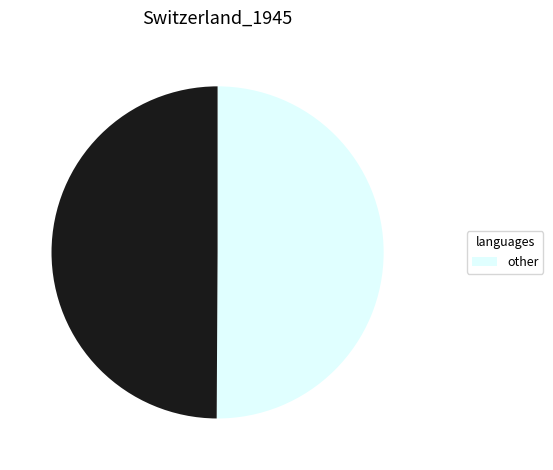

How many slices are in this pie chart?

2